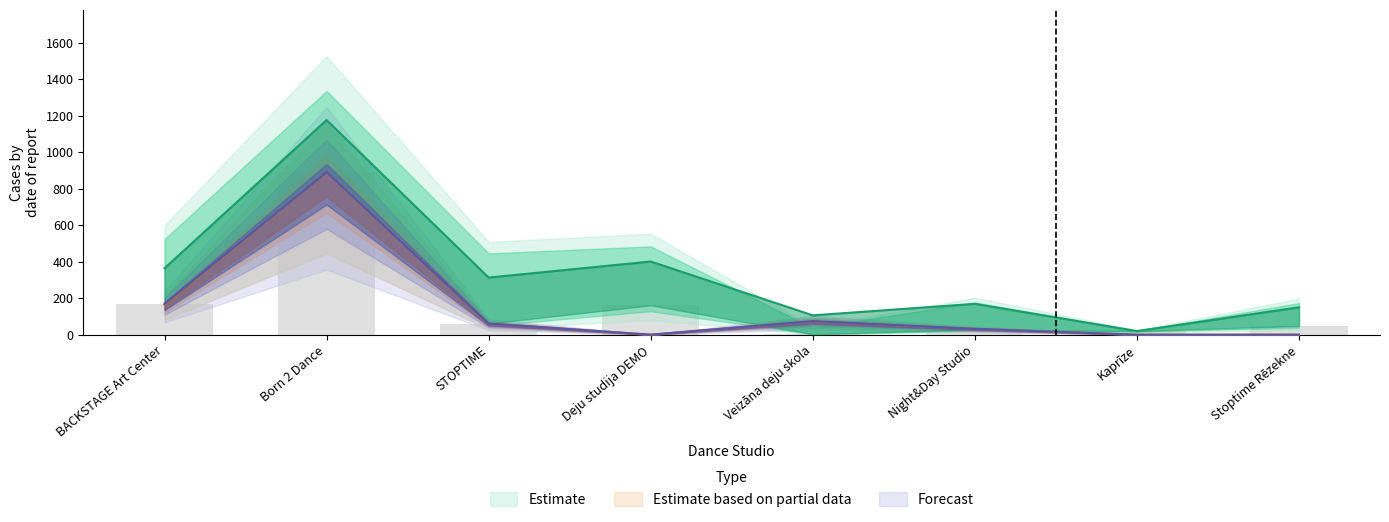

Does the chart contain stacked bars?

No